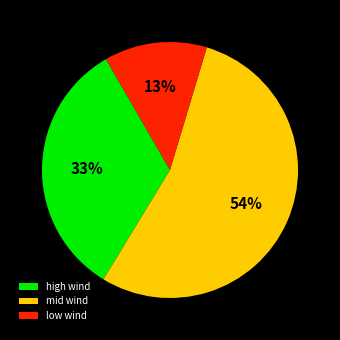

To the nearest percent, what portion does mid wind represent?

54%